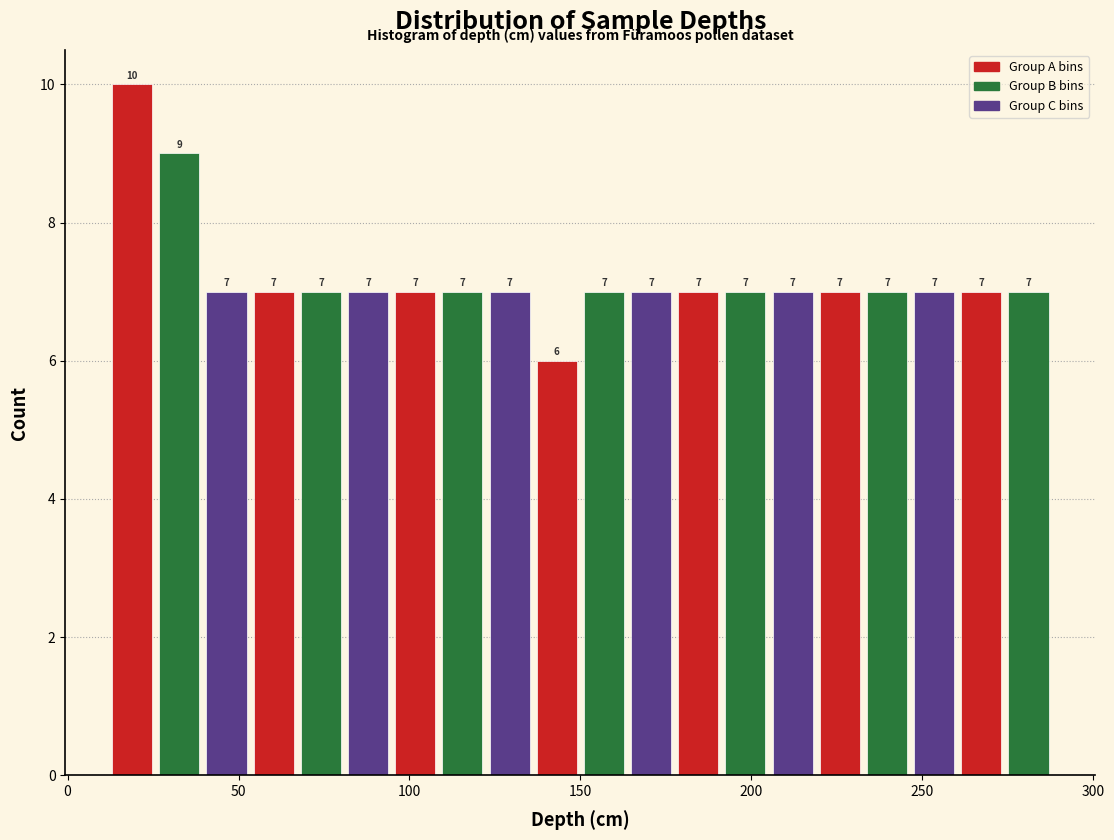

Around what value on the x-axis is the tallest bar? Give the approximate position of its centre, as read against the axis.

20